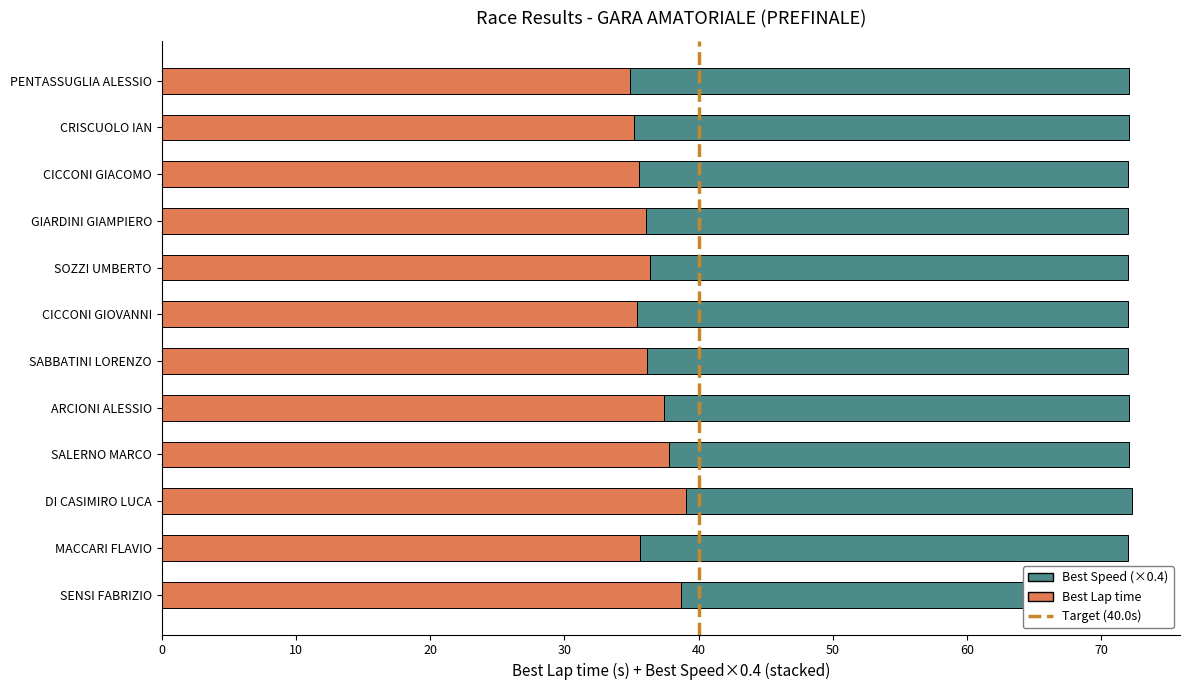

What is the sum of the Best Lap time values at MACCARI FLAVIO and GIARDINI GIAMPIERO?

71.7